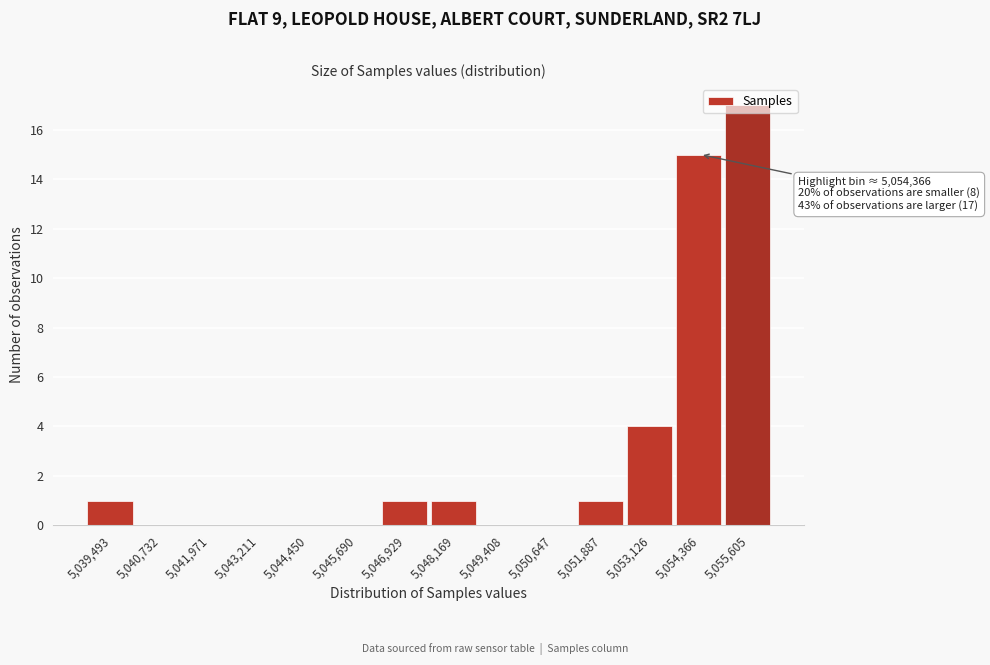

Which has a higher value, 5,040,732 or 5,054,366?

5,054,366